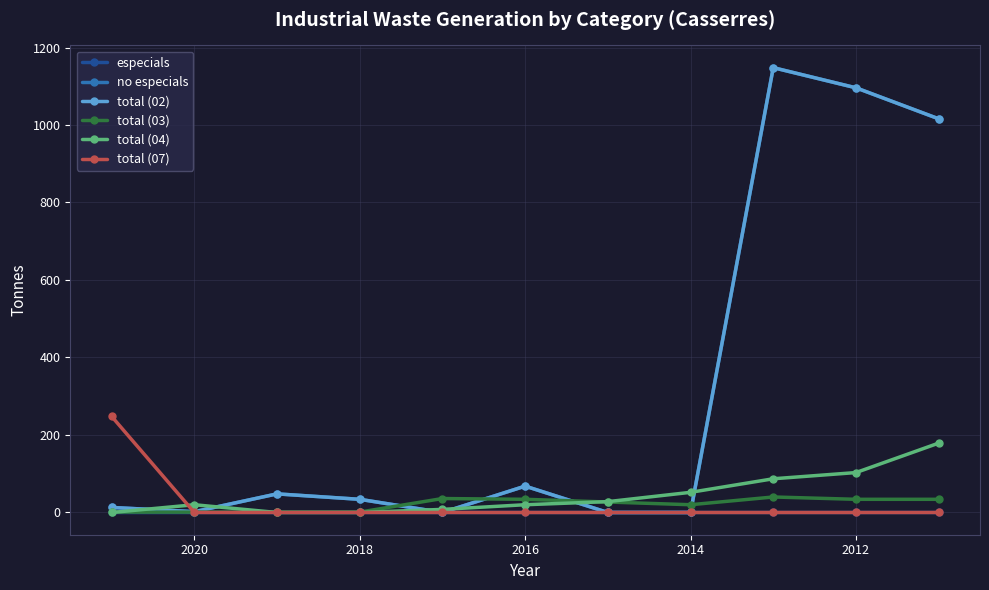

True or false: total (02) and especials intersect in this chart.

False